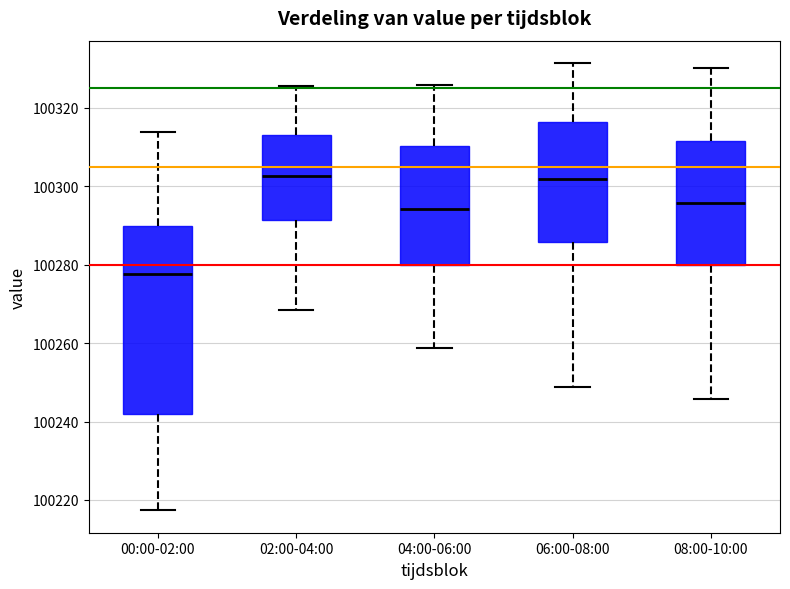

Reading left to right, read every box against the y-axis: the position of its median line, the range the box covers, and the ends of its whiskers. The values are not printed on the chart, so give them approximately, as read against the axis.

00:00-02:00: median 100278, box 100242 to 100290, whiskers 100218 to 100314
02:00-04:00: median 100302, box 100292 to 100314, whiskers 100268 to 100326
04:00-06:00: median 100294, box 100280 to 100310, whiskers 100258 to 100326
06:00-08:00: median 100302, box 100286 to 100316, whiskers 100248 to 100332
08:00-10:00: median 100296, box 100280 to 100312, whiskers 100246 to 100330